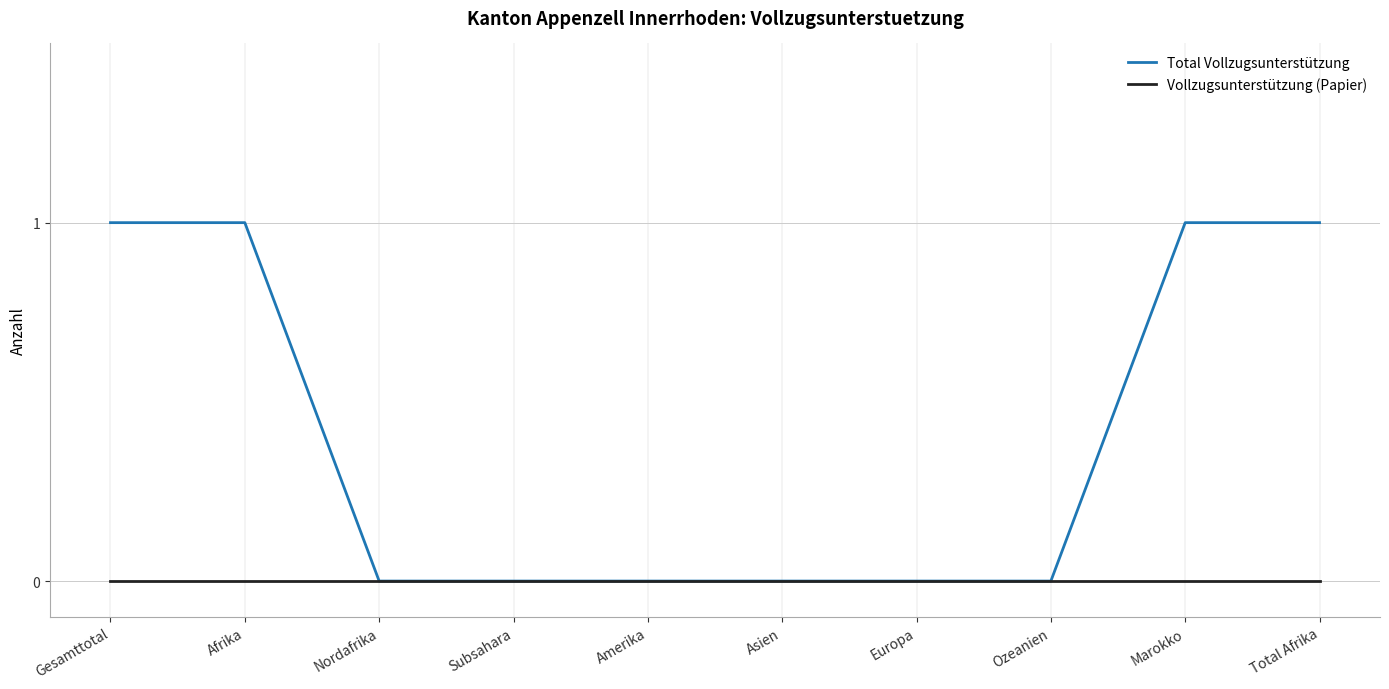

What position from the left is Subsahara?

4